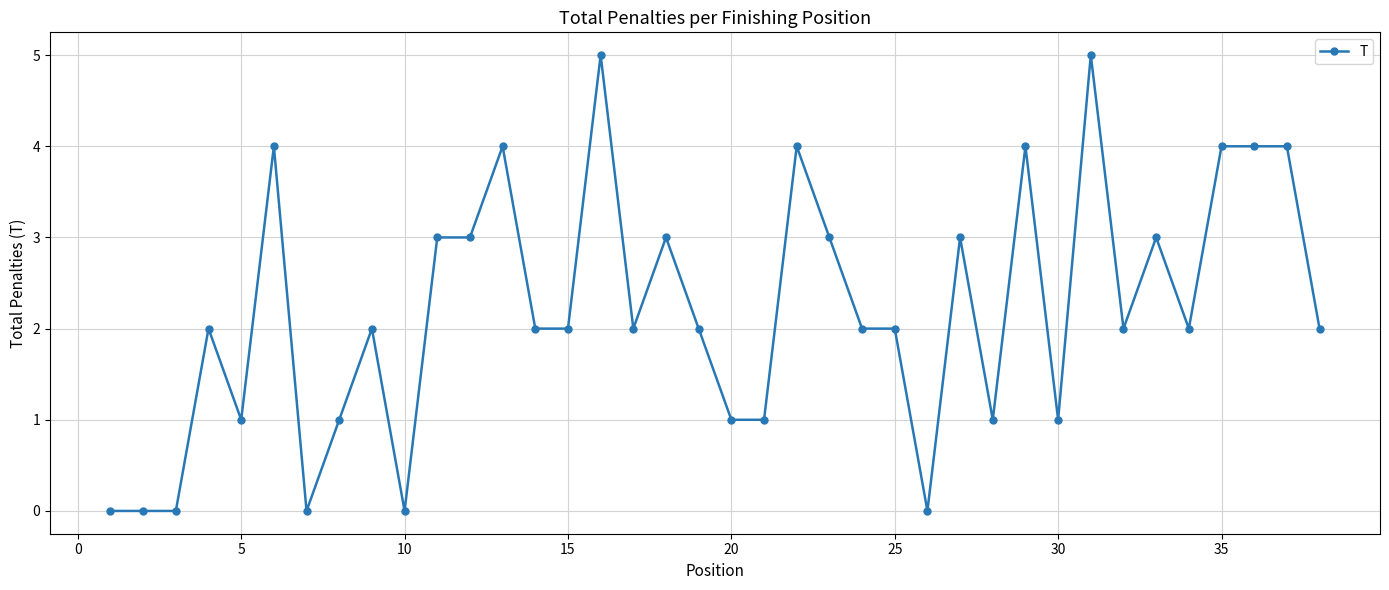

What is the maximum value shown in the chart?

5